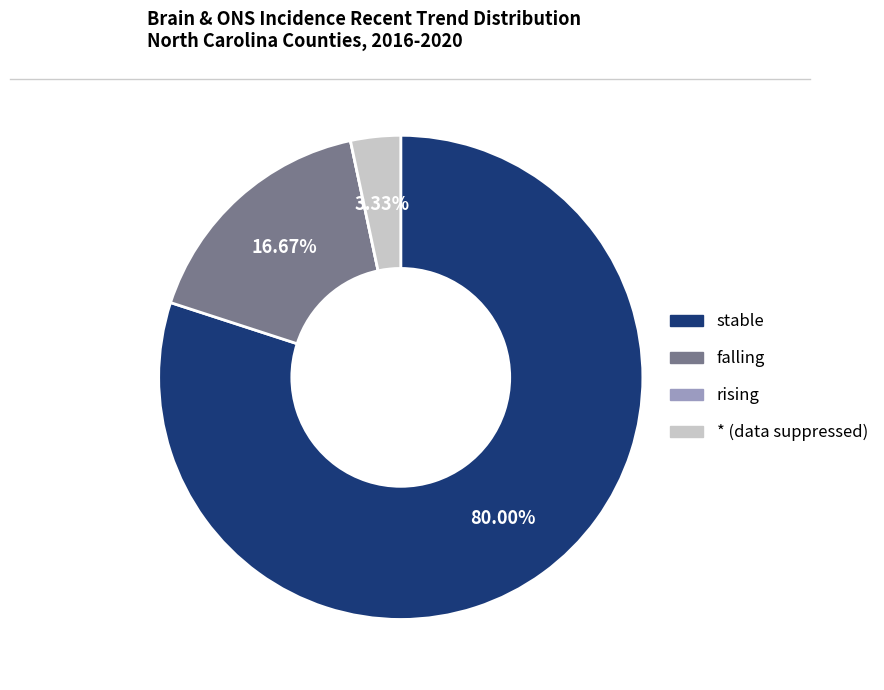

To the nearest percent, what is the average slice percentage?

25%